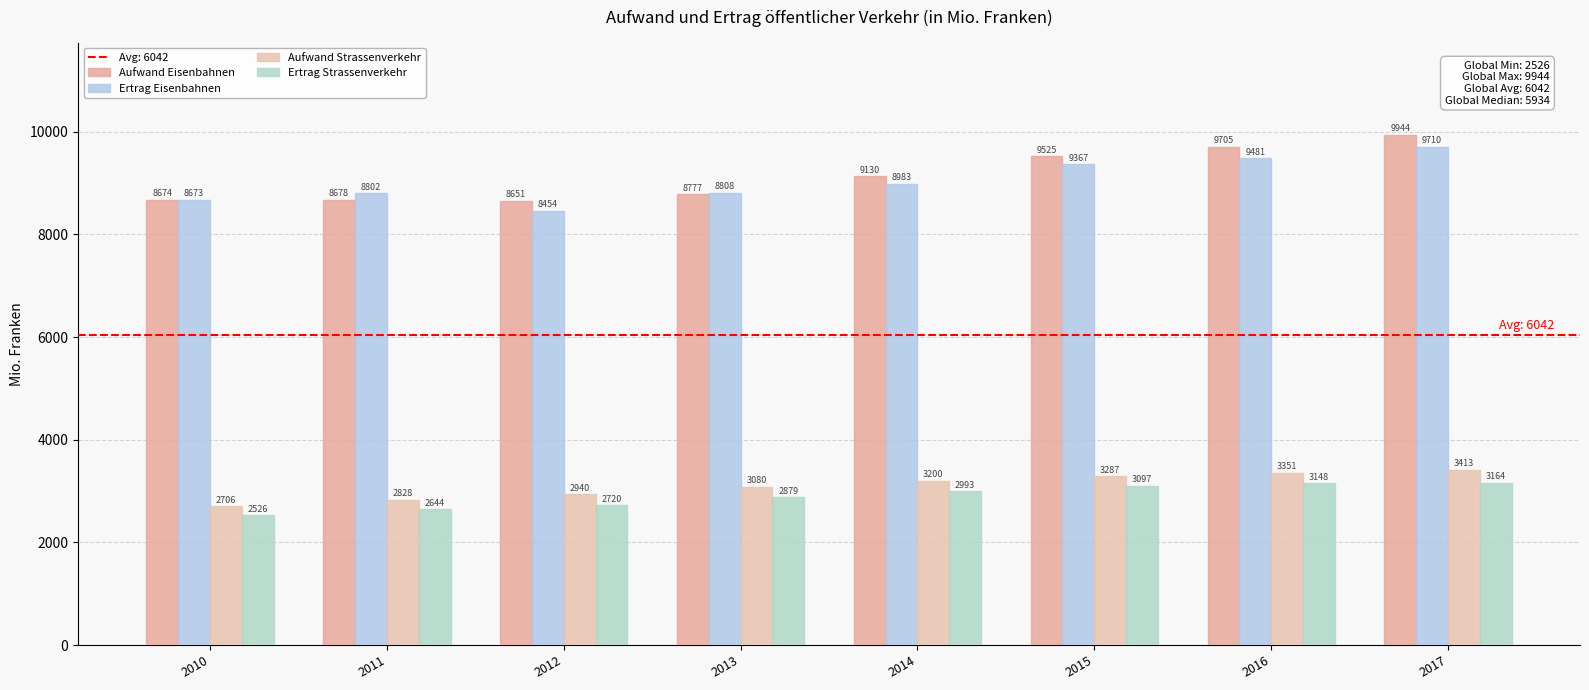

What is the value of the Ertrag Strassenverkehr bar at the 7th from the left?

3148